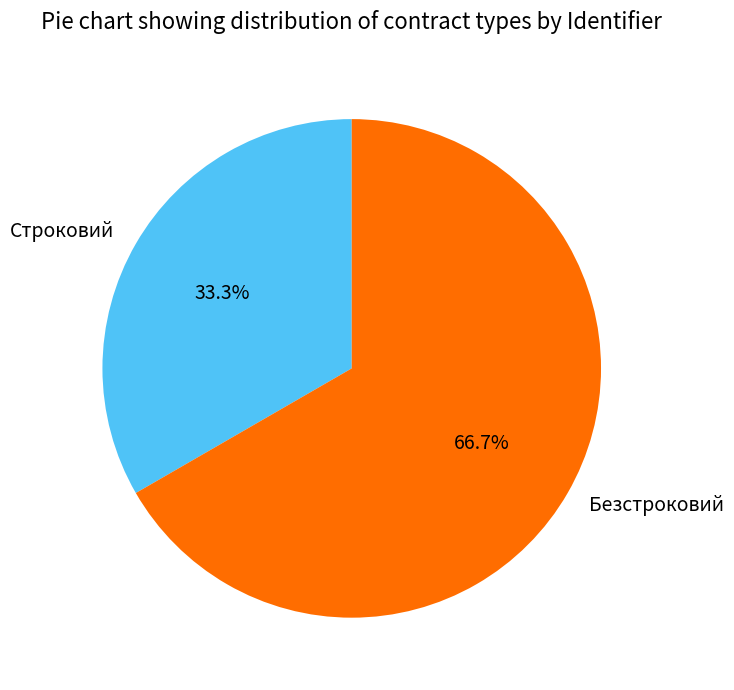

Between Безстроковий and Строковий, which is larger?

Безстроковий